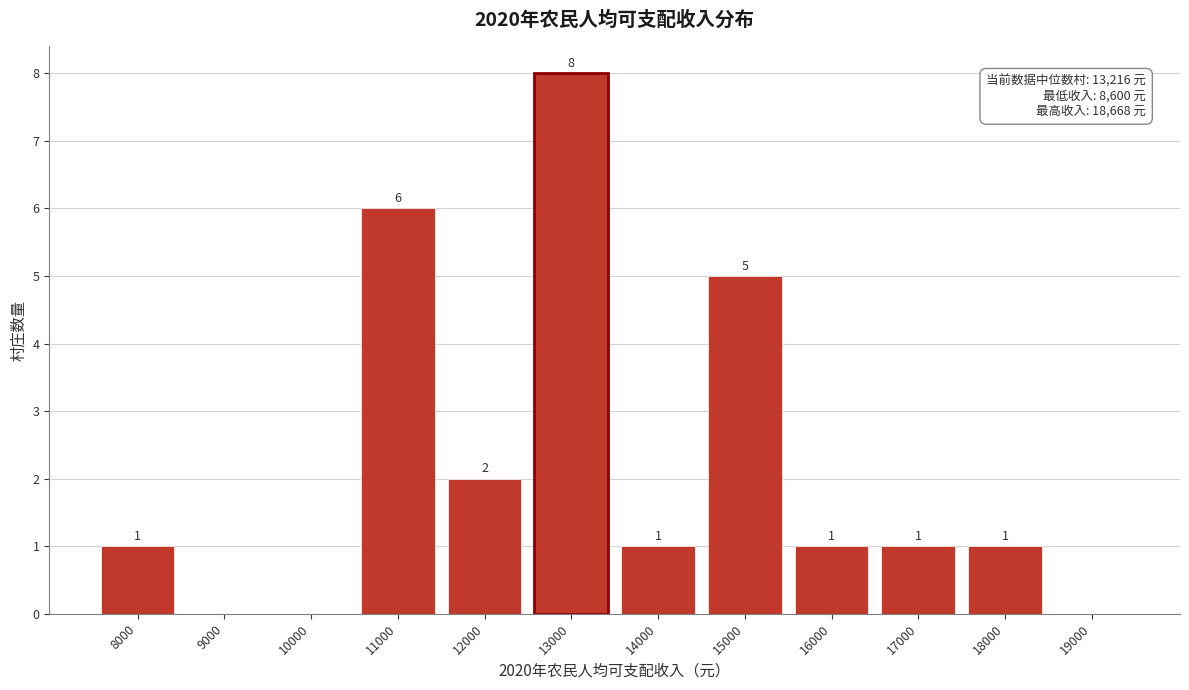

Reading left to right, list all the values displayed in this chart.

8000=1	9000=0	10000=0	11000=6	12000=2	13000=8	14000=1	15000=5	16000=1	17000=1	18000=1	19000=0